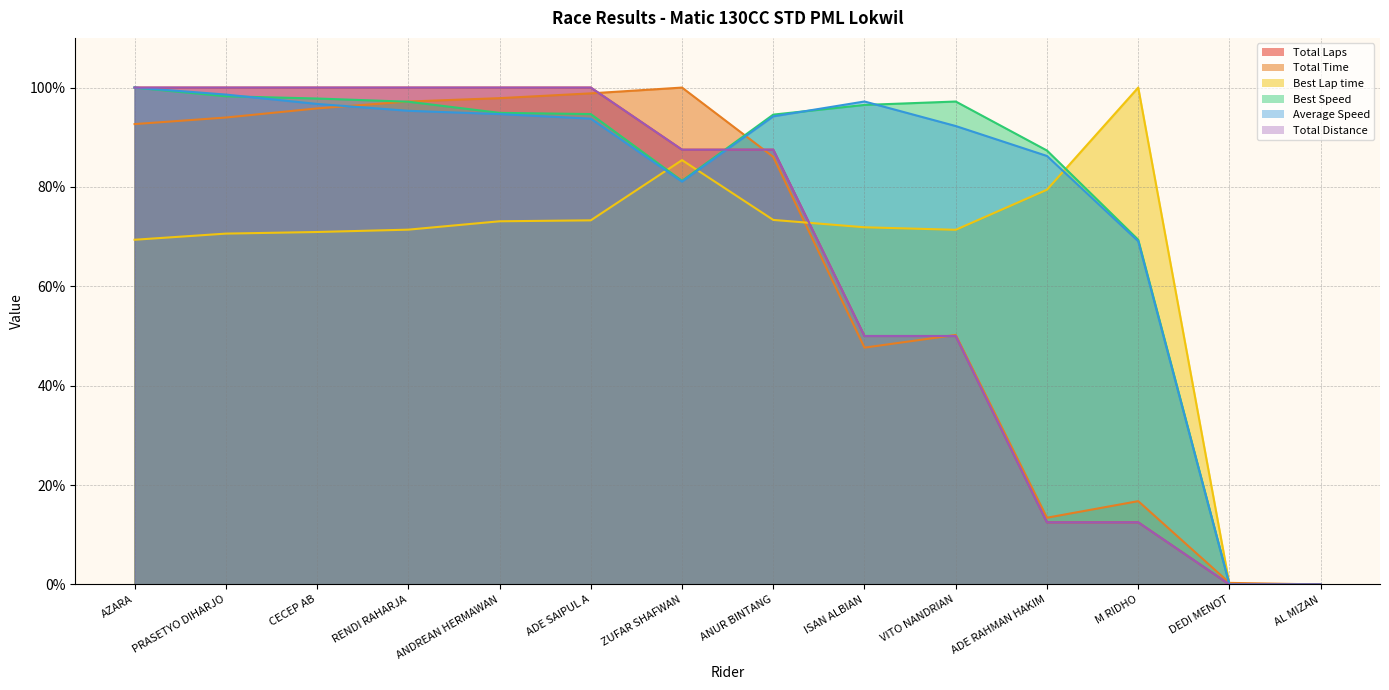

Does the chart have visible grid lines?

Yes